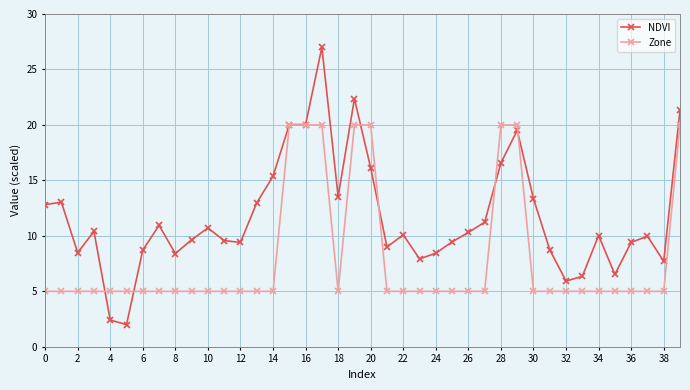

What is the lowest value of the NDVI series?

2.0